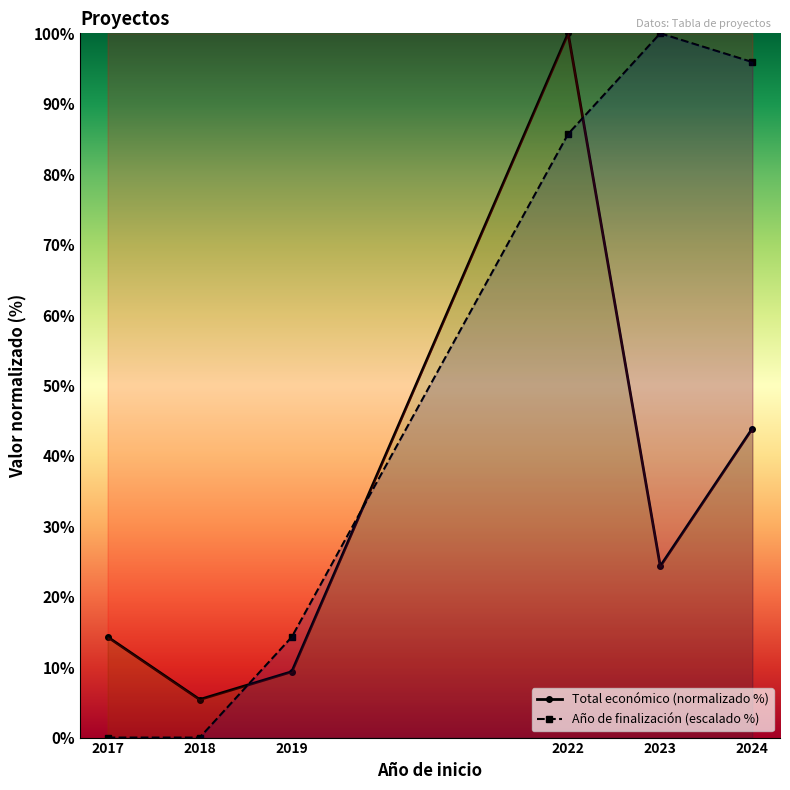

True or false: Total económico (normalizado %) has a value of 5.4 at 2018.

True